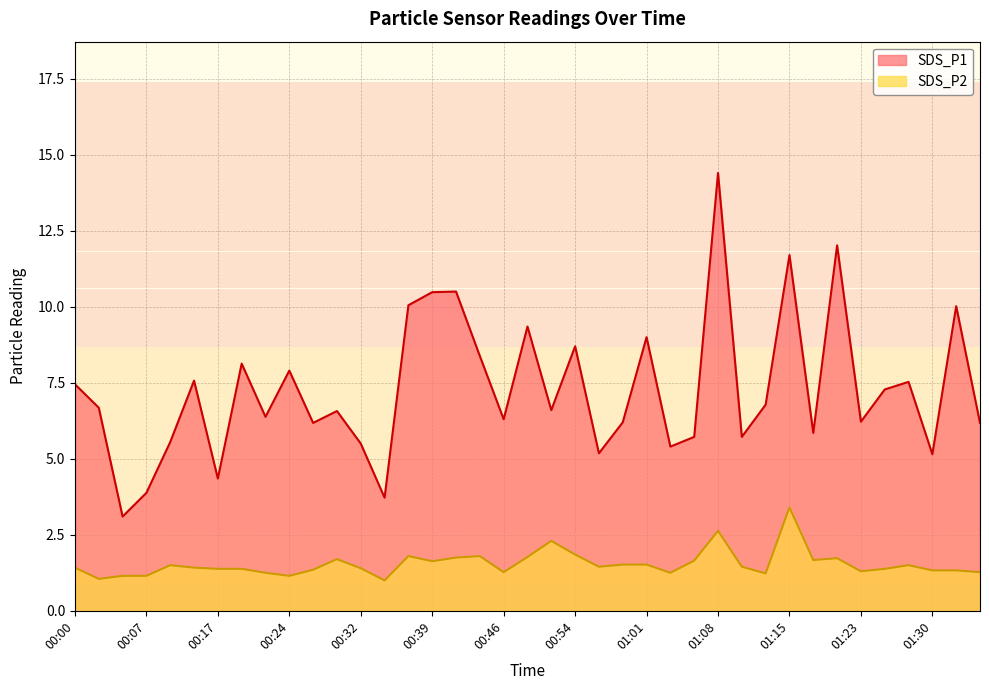

At which category is the sum across all series the highest?

01:08